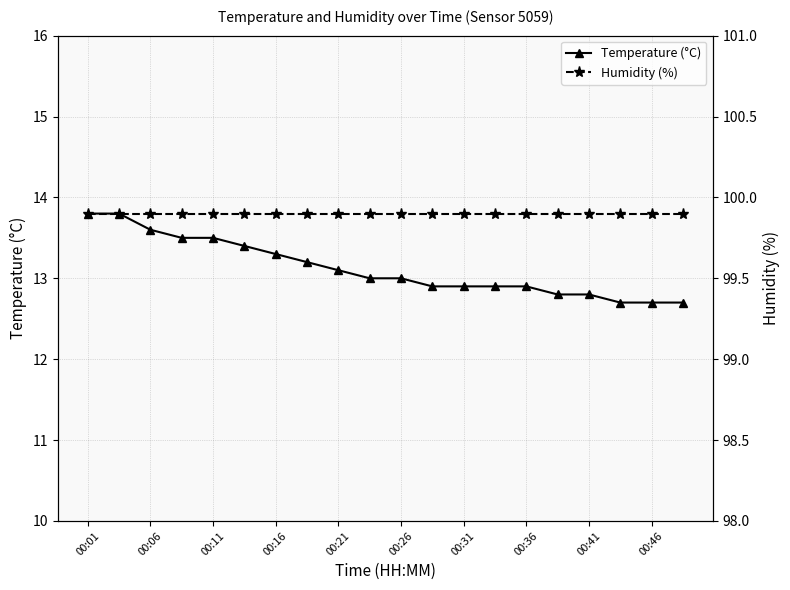

Is it true that Temperature (°C) equals 4.4 at 00:46?

False